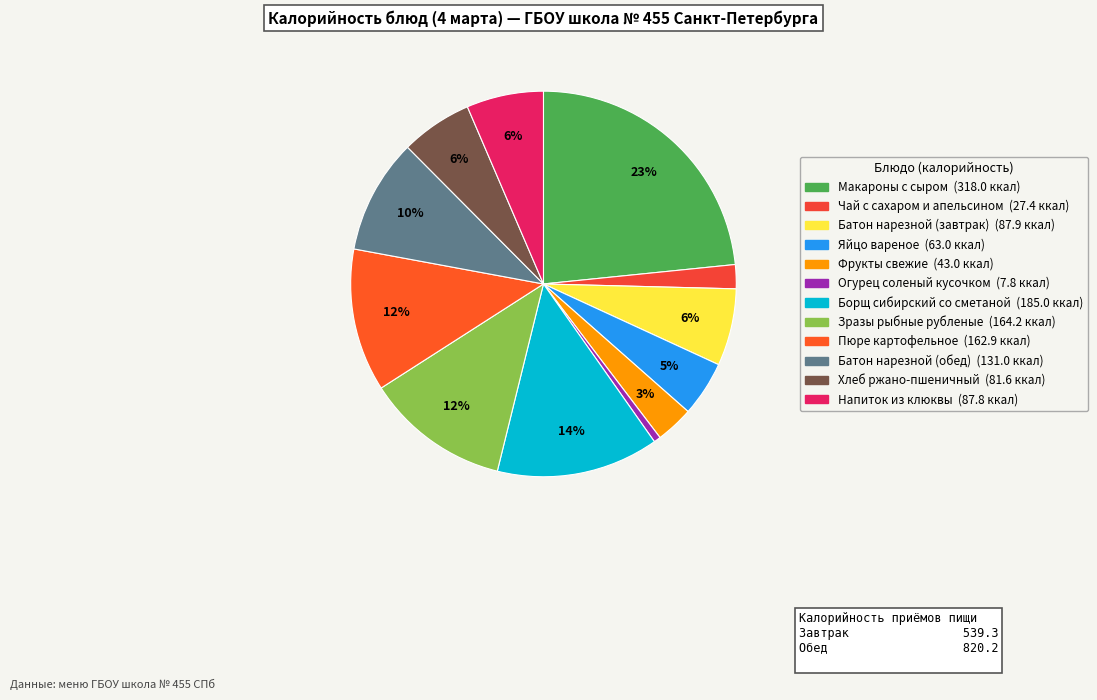

True or false: Пюре картофельное accounts for 12% of the total.

True